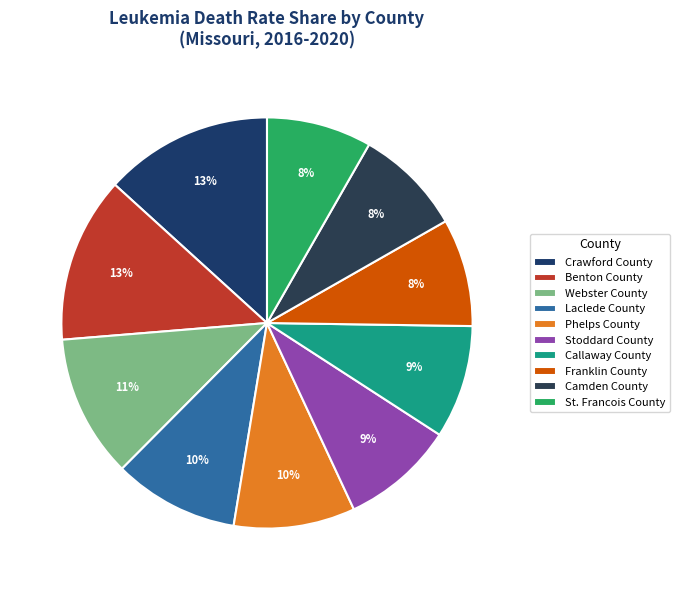

Is the sum of Laclede County and Benton County greater than half?

No